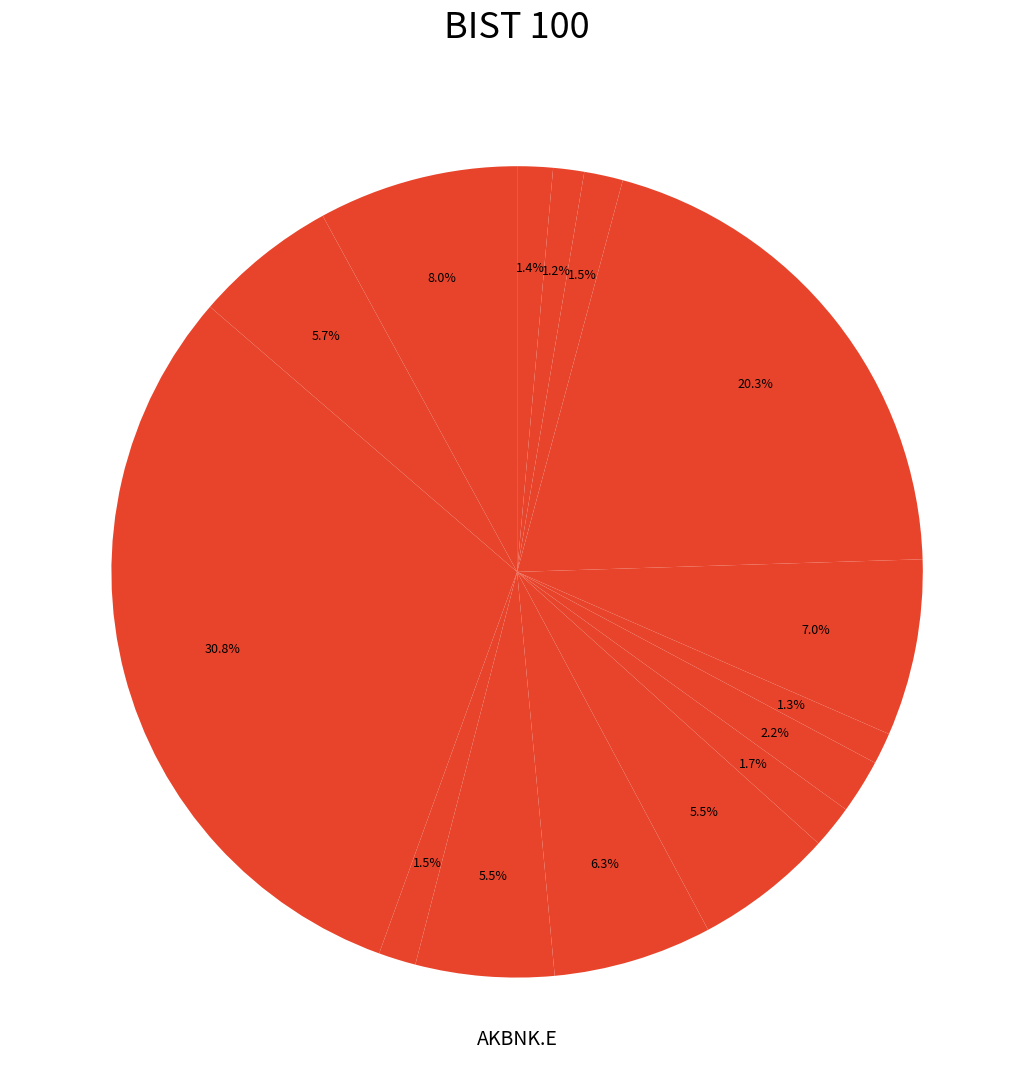

Which category has the smallest portion of the pie?

AYDEM.E